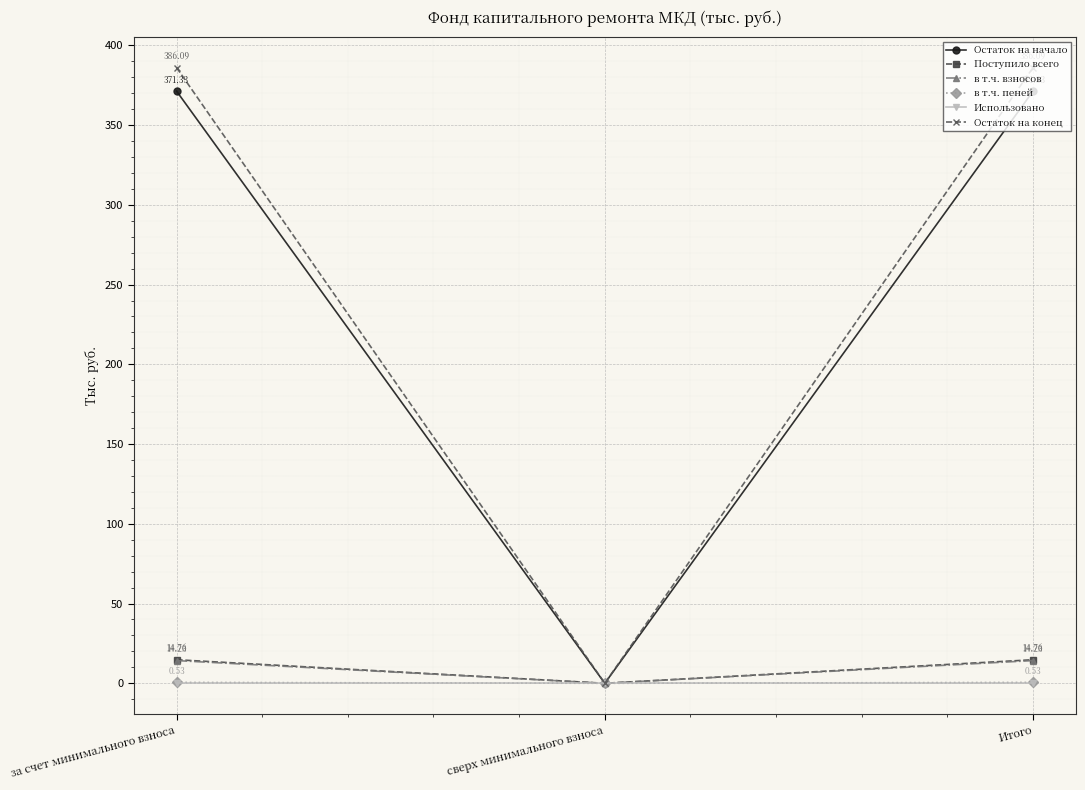

What is the label of the 3rd point from the left?

Итого